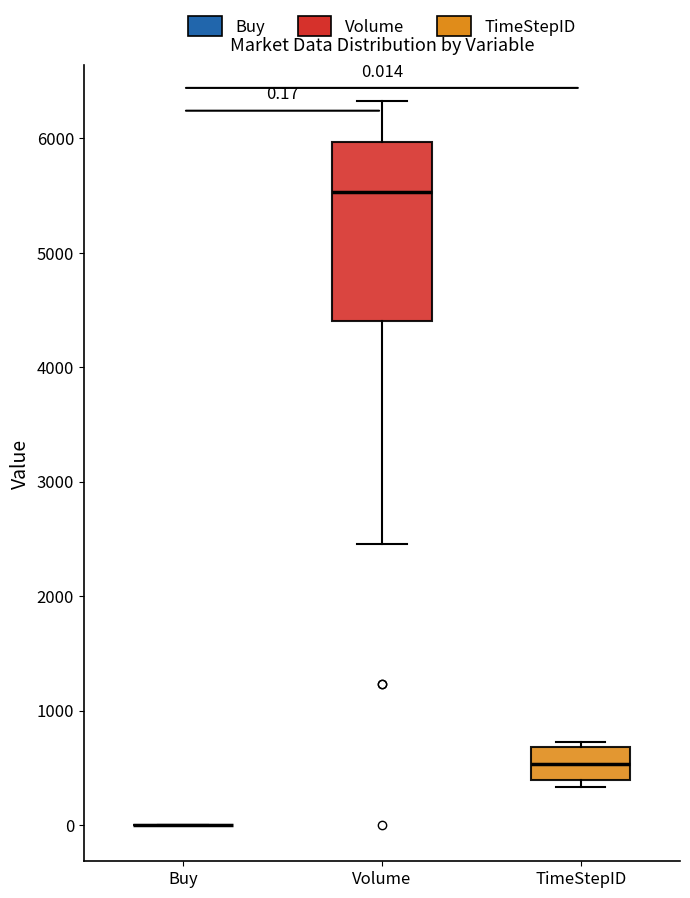

Which box is the tallest, from its lower edge to its upper edge?

Volume